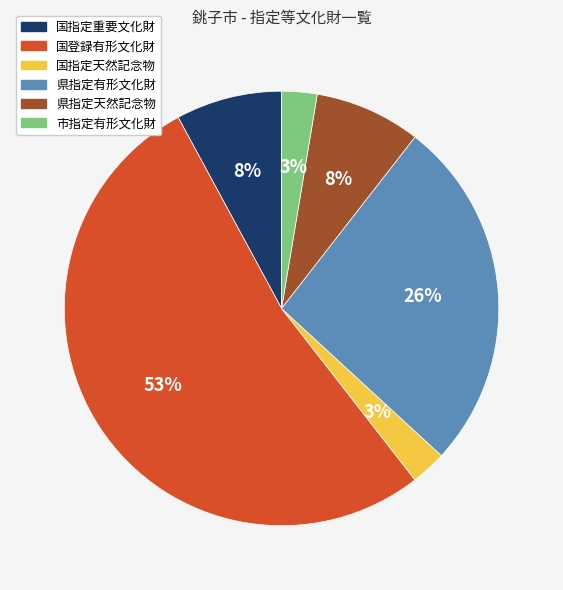

Does 県指定天然記念物 represent more than half of the total?

No